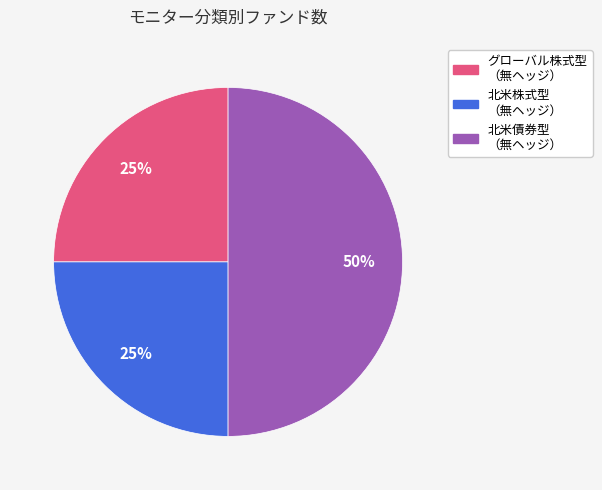

To the nearest percent, what is the average slice percentage?

33%